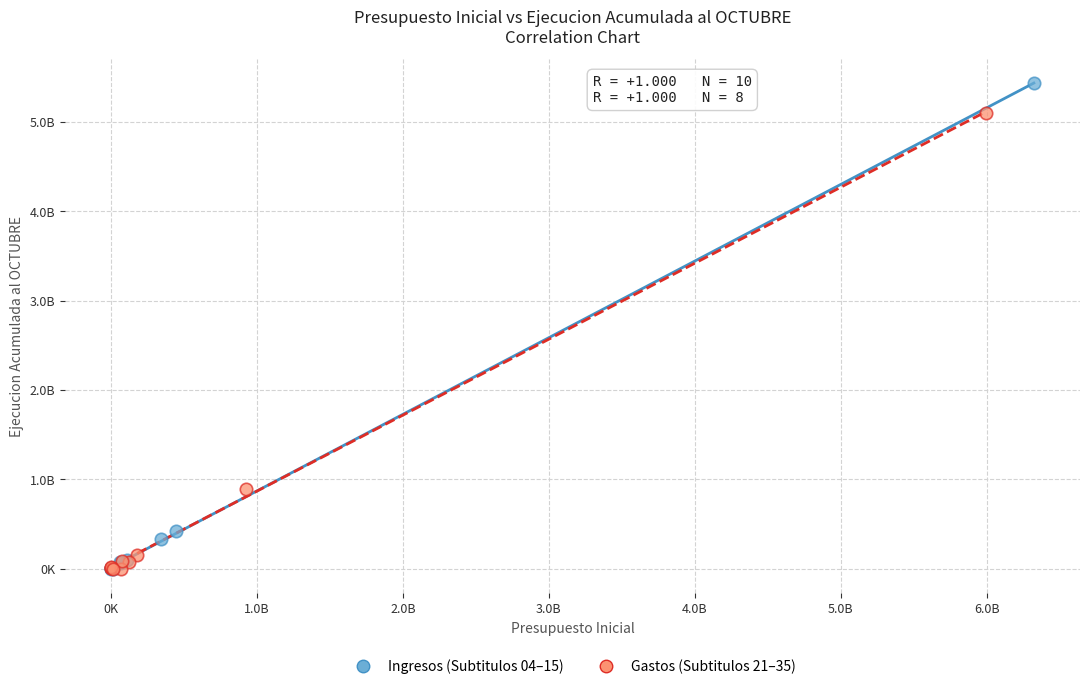

Which series has the widest spread of Y values?

Ingresos (Subtitulos 04–15)